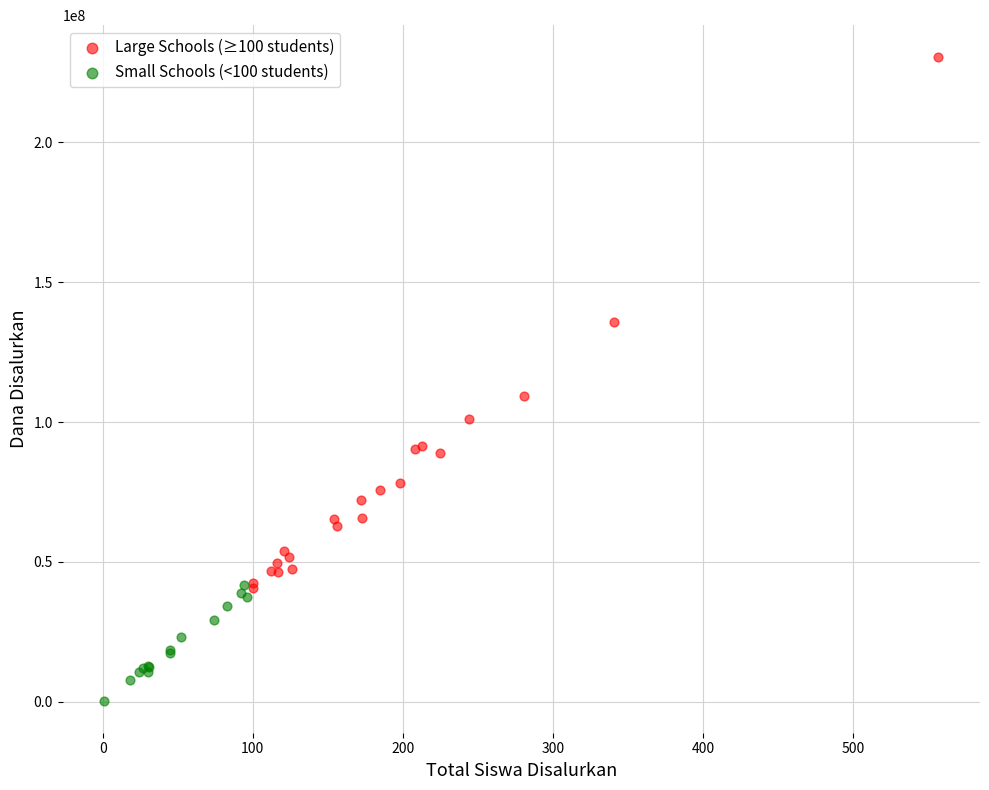

Which series reaches the minimum Y coordinate?

Small Schools (<100 students)